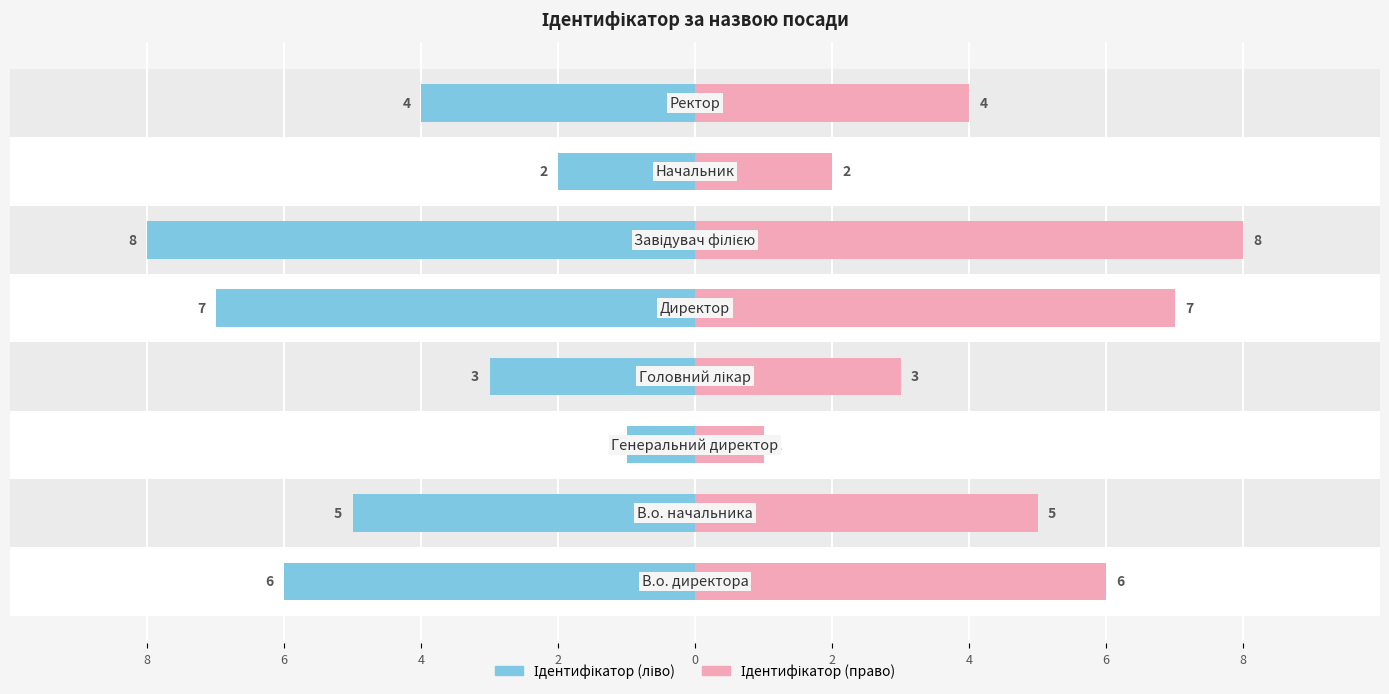

What is the average value of the Ідентифікатор (право) series?

4